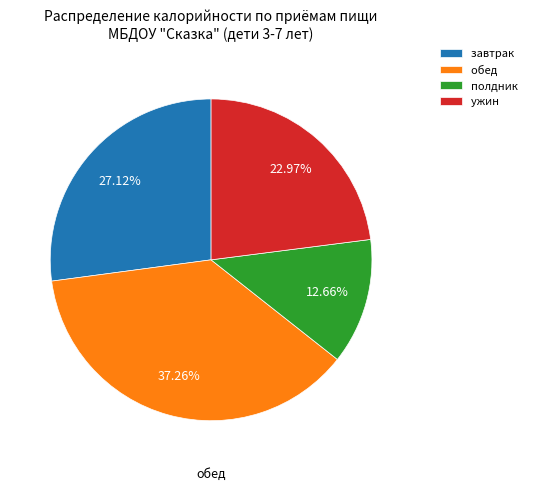

Is there a majority slice in this chart?

No